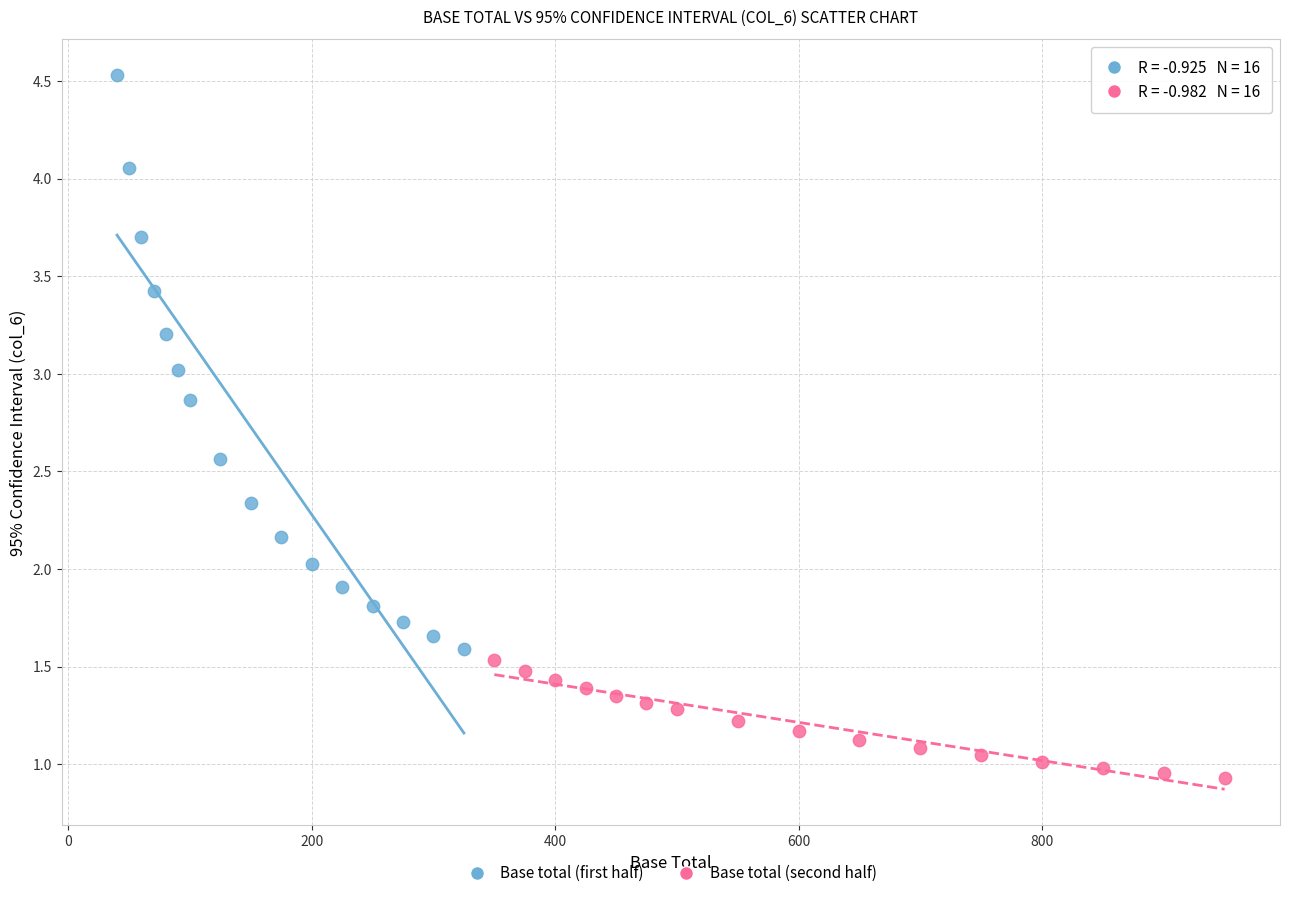

What are all the series names shown in the legend?

Base total (first half), Base total (second half)